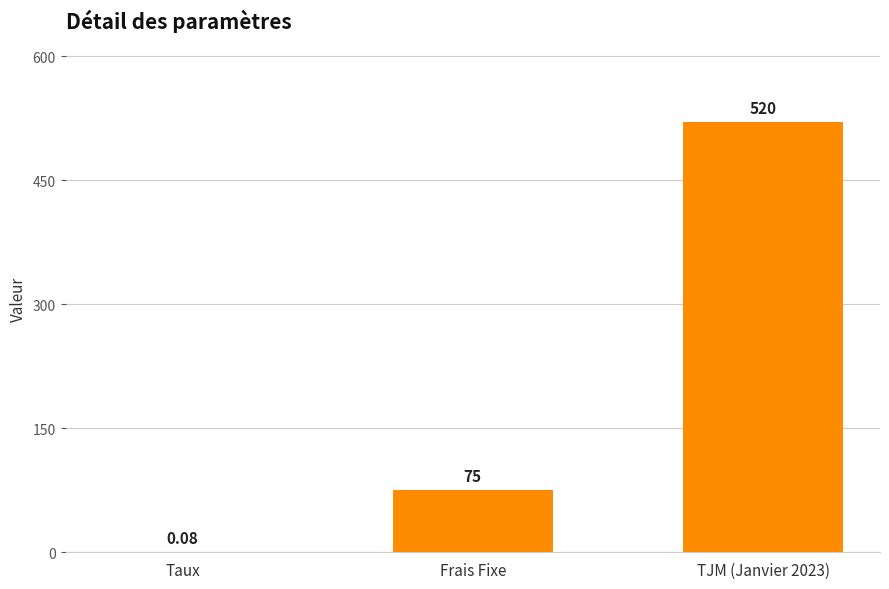

What is the sum of all values?

595.1